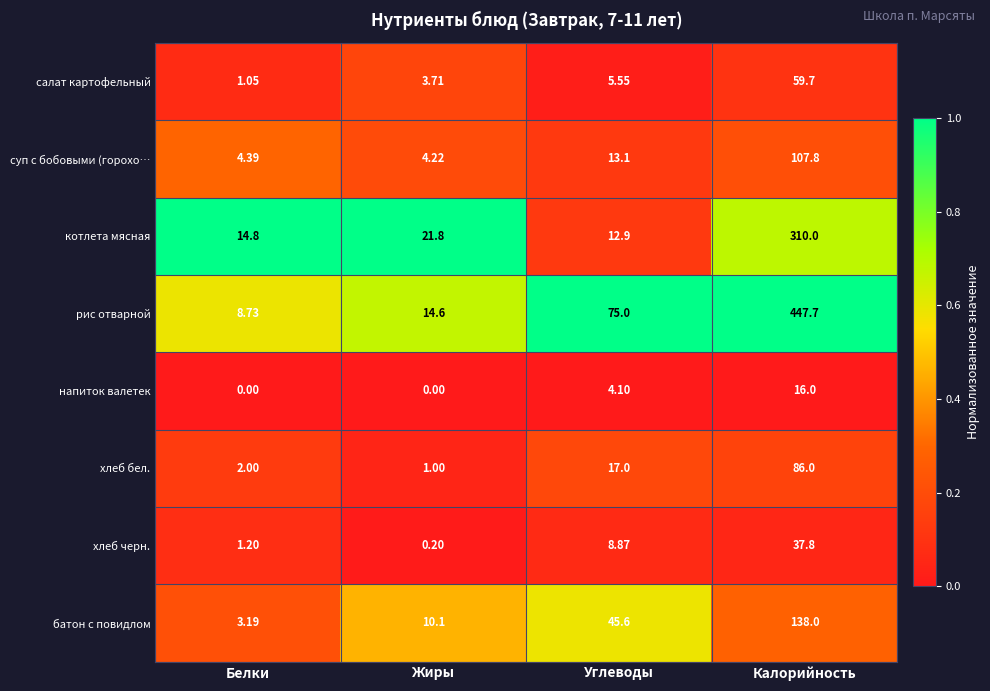

At Жиры, list the series in order from largest to smallest.

котлета мясная, рис отварной, батон с повидлом, суп с бобовыми (горохо…, салат картофельный, хлеб бел., хлеб черн., напиток валетек